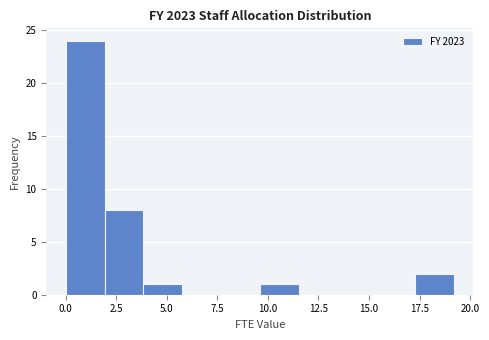

Around what value on the x-axis is the tallest bar? Give the approximate position of its centre, as read against the axis.

1.0